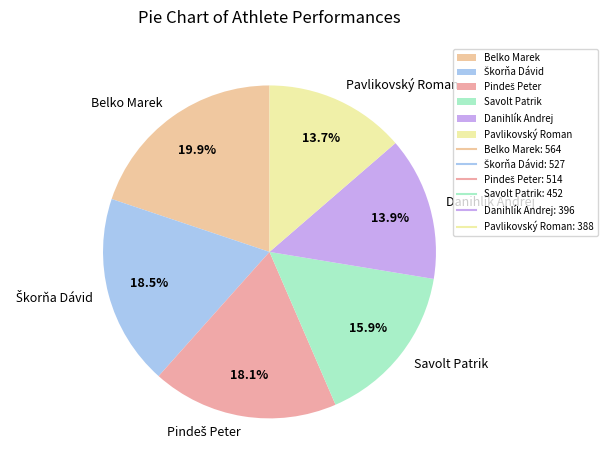

How many segments does this pie chart have?

6